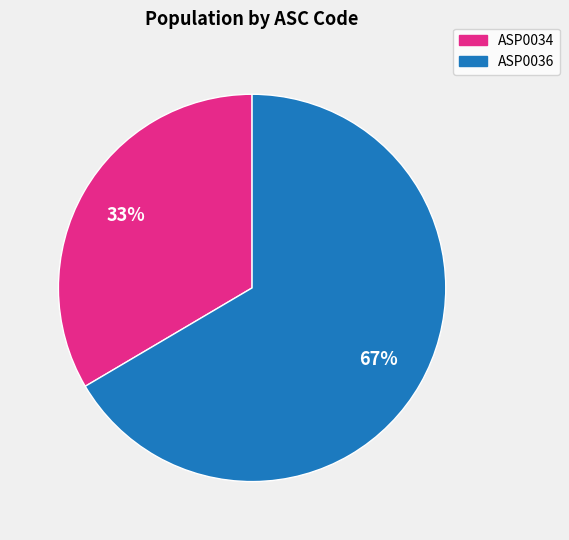

Is the sum of ASP0036 and ASP0034 greater than half?

Yes